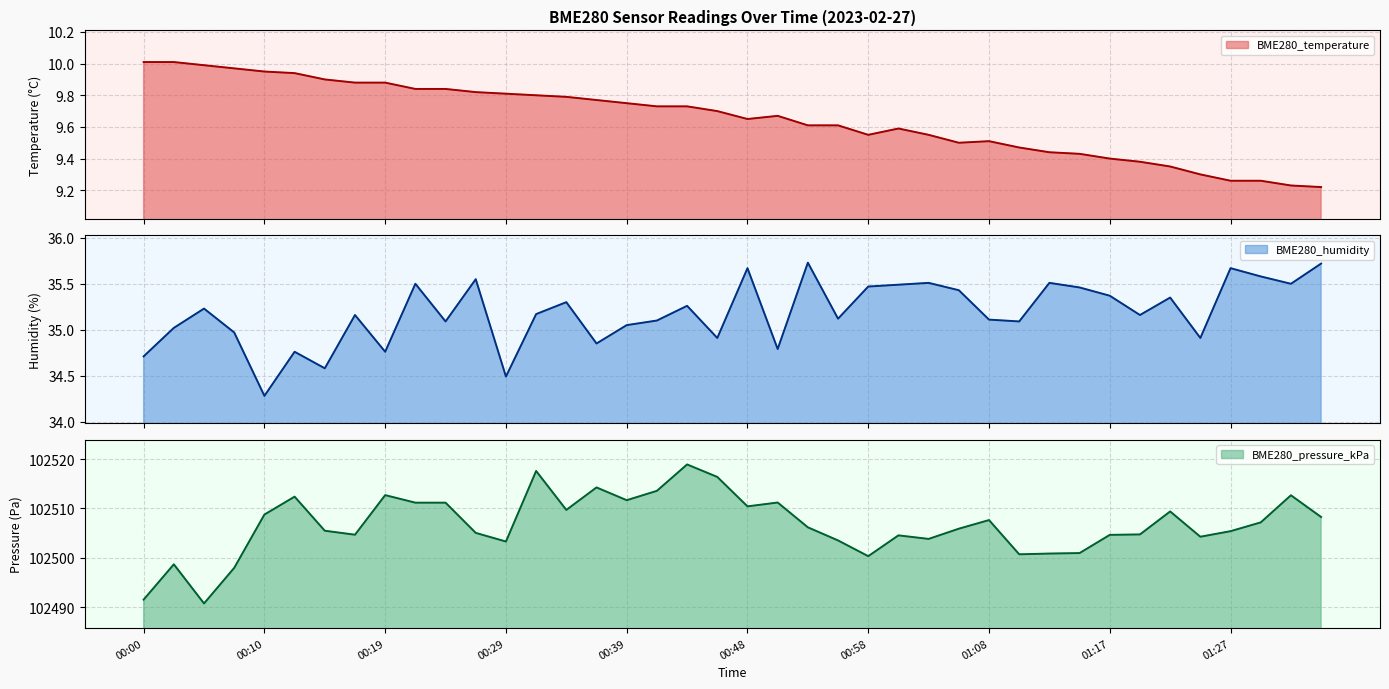

Which has a higher value, 01:30 or 00:56?

00:56